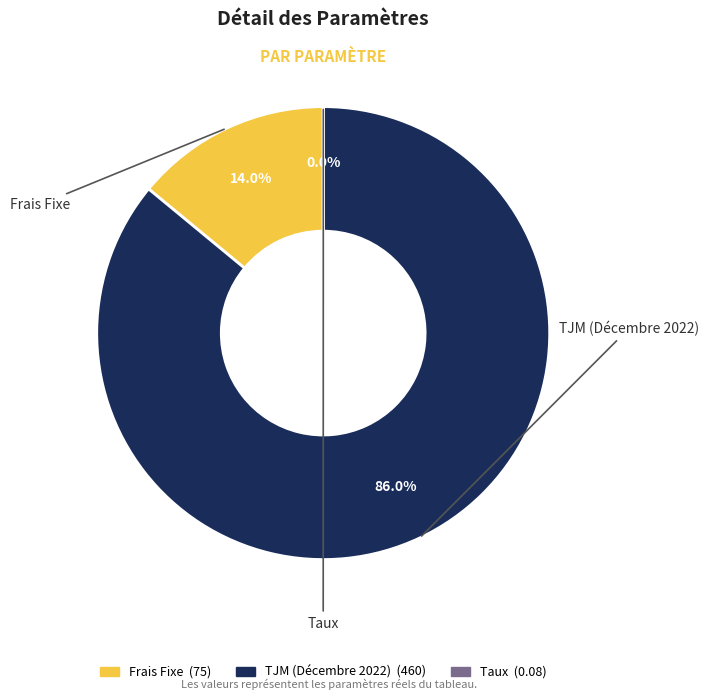

Which has a higher value, Frais Fixe or TJM (Décembre 2022)?

TJM (Décembre 2022)